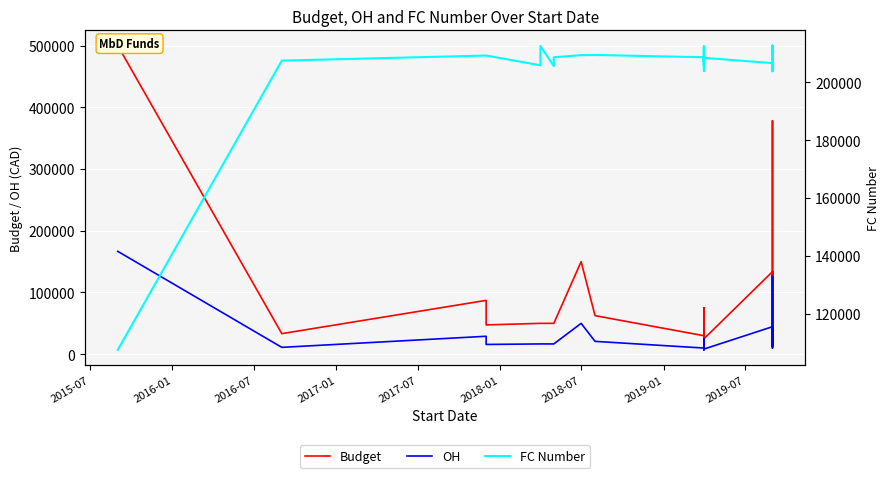

At how many categories does at least one series exceed 499913?

1